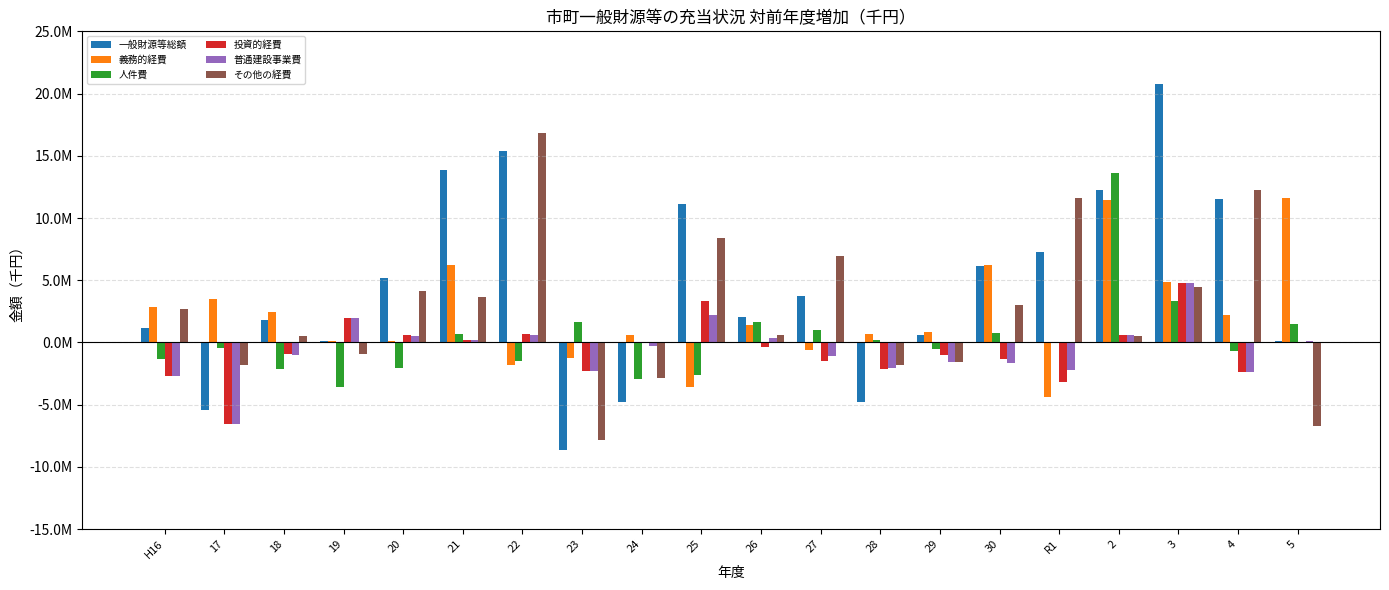

What are all the series names shown in the legend?

一般財源等総額, 義務的経費, 人件費, 投資的経費, 普通建設事業費, その他の経費